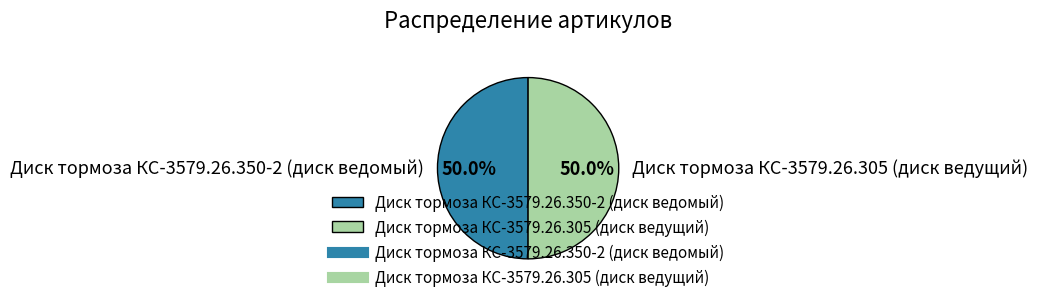

What percentage do Диск тормоза КС-3579.26.305 (диск ведущий) and Диск тормоза КС-3579.26.350-2 (диск ведомый) together represent?

100.0%